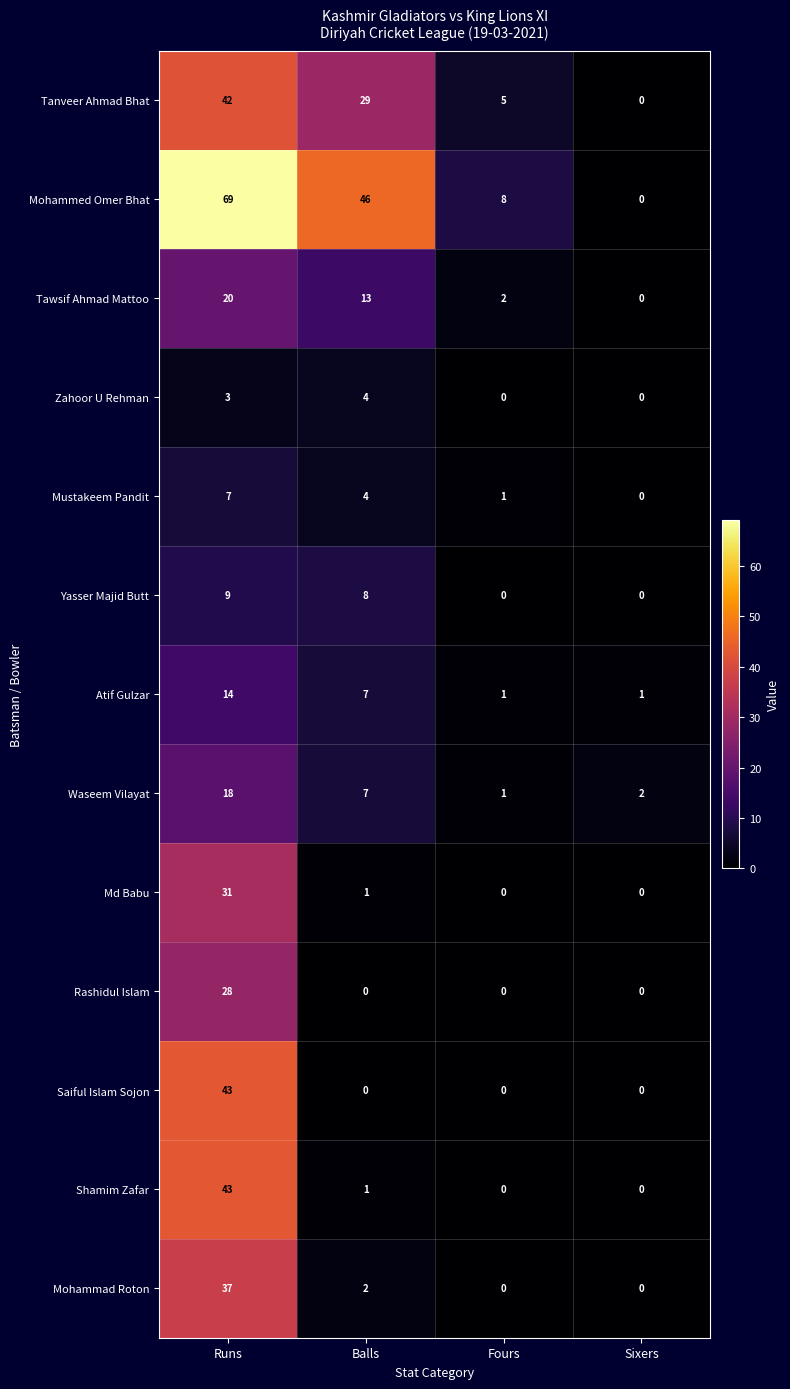

How many Yasser Majid Butt values are between 0 and 9?

4